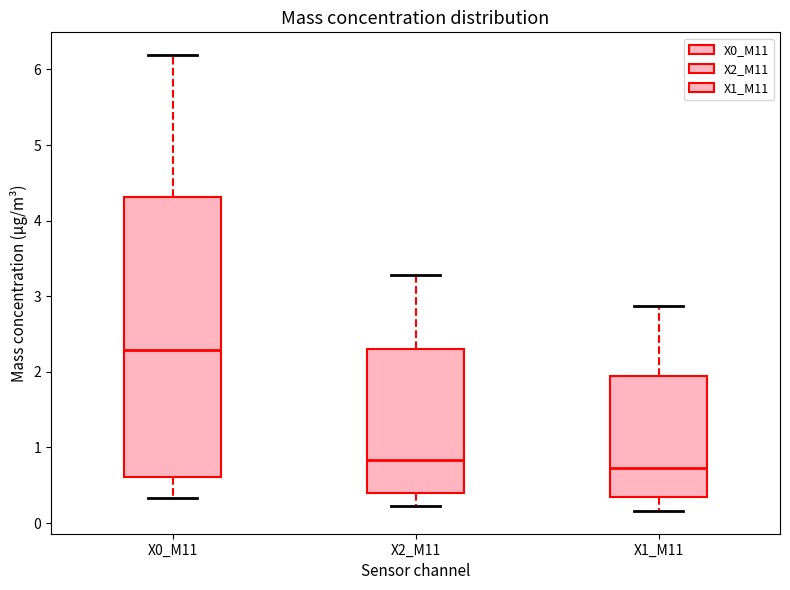

Which box's median line is the lowest?

X1_M11